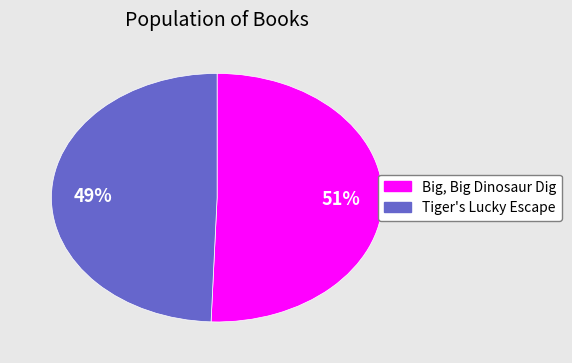

How many slices are in this pie chart?

2